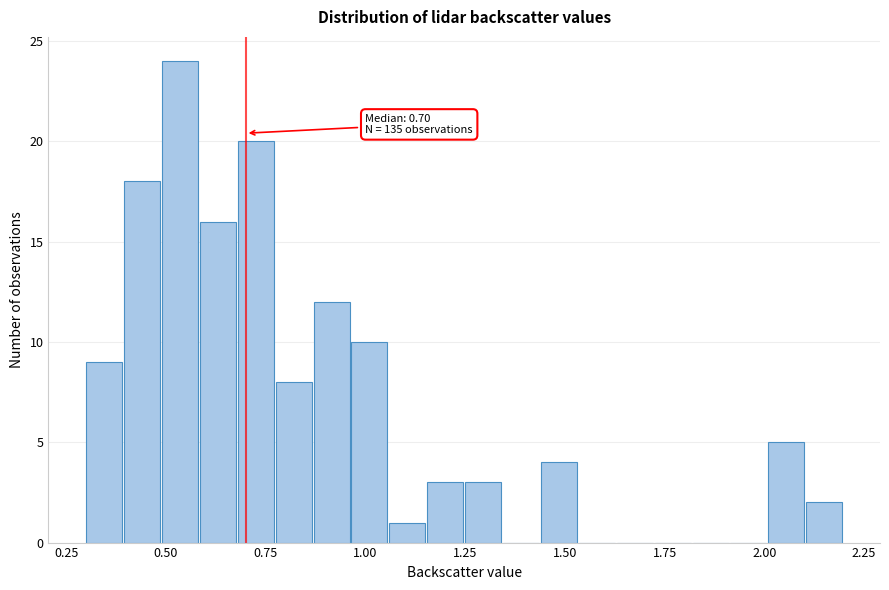

Around what value on the x-axis is the tallest bar? Give the approximate position of its centre, as read against the axis.

0.55